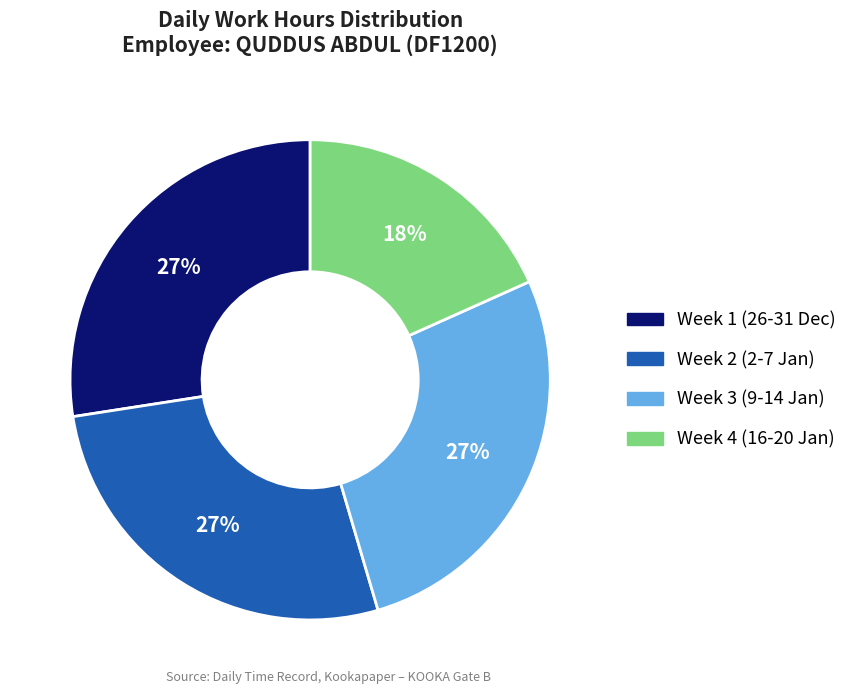

True or false: Week 2 (2-7 Jan) accounts for 27% of the total.

True